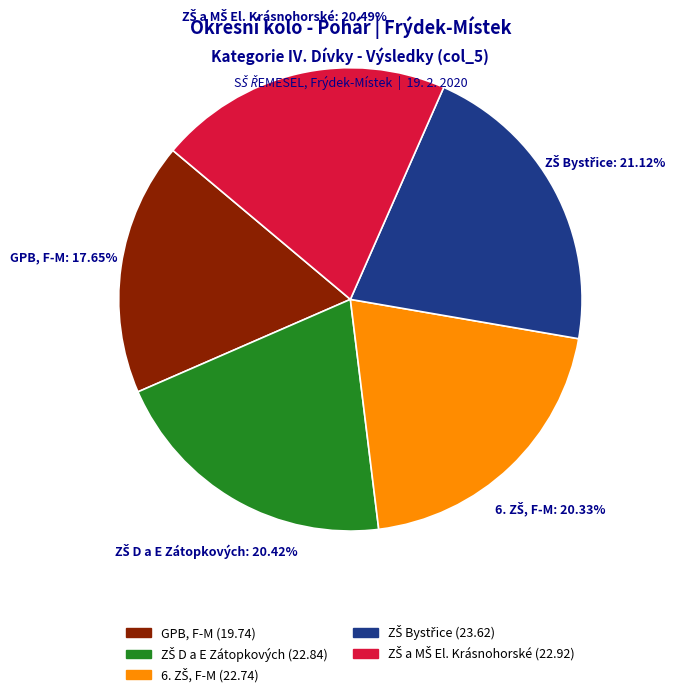

Is there a majority slice in this chart?

No